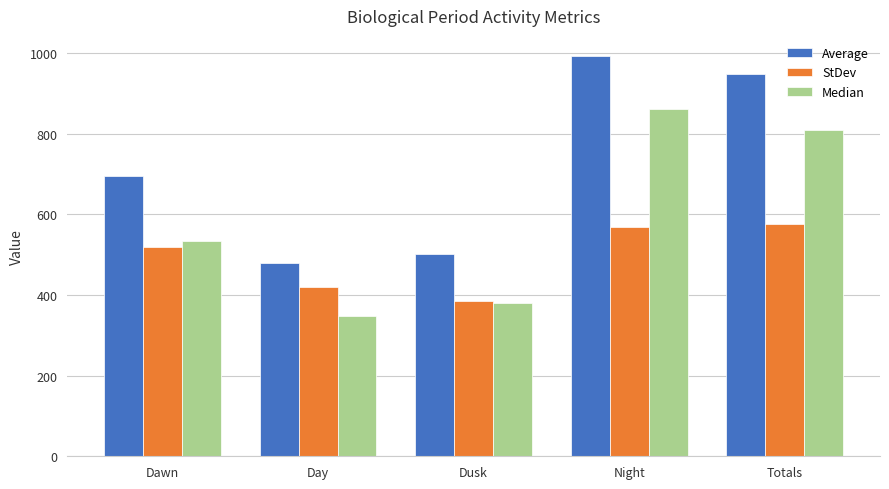

True or false: Median has a value of 532.9 at Dawn.

True